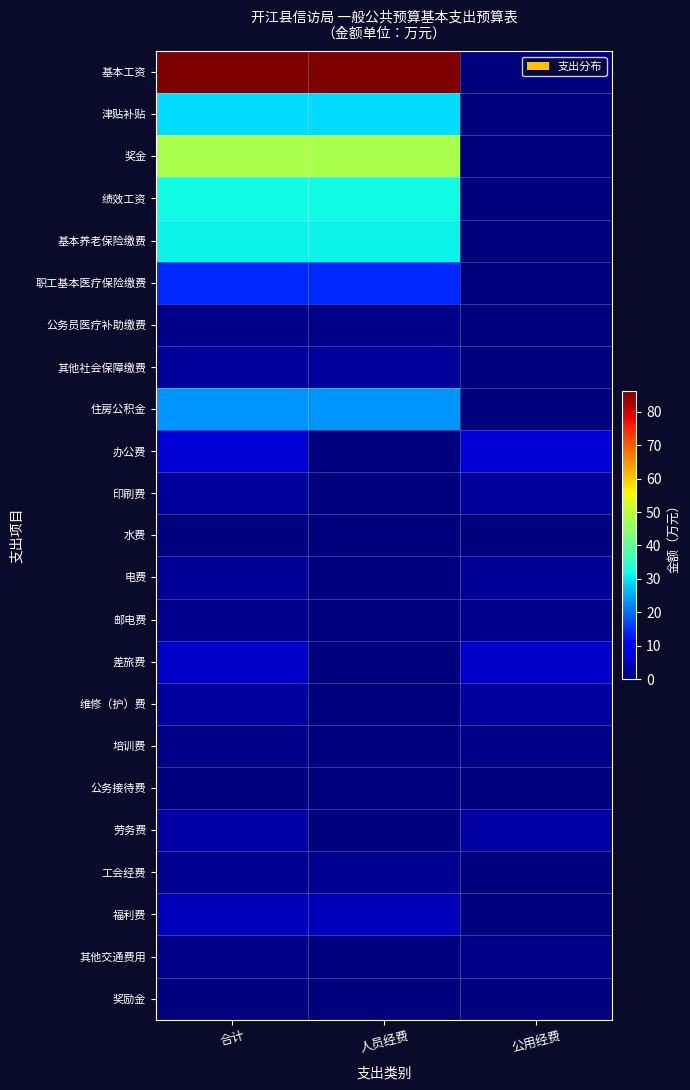

How many distinct data groups are displayed?

23